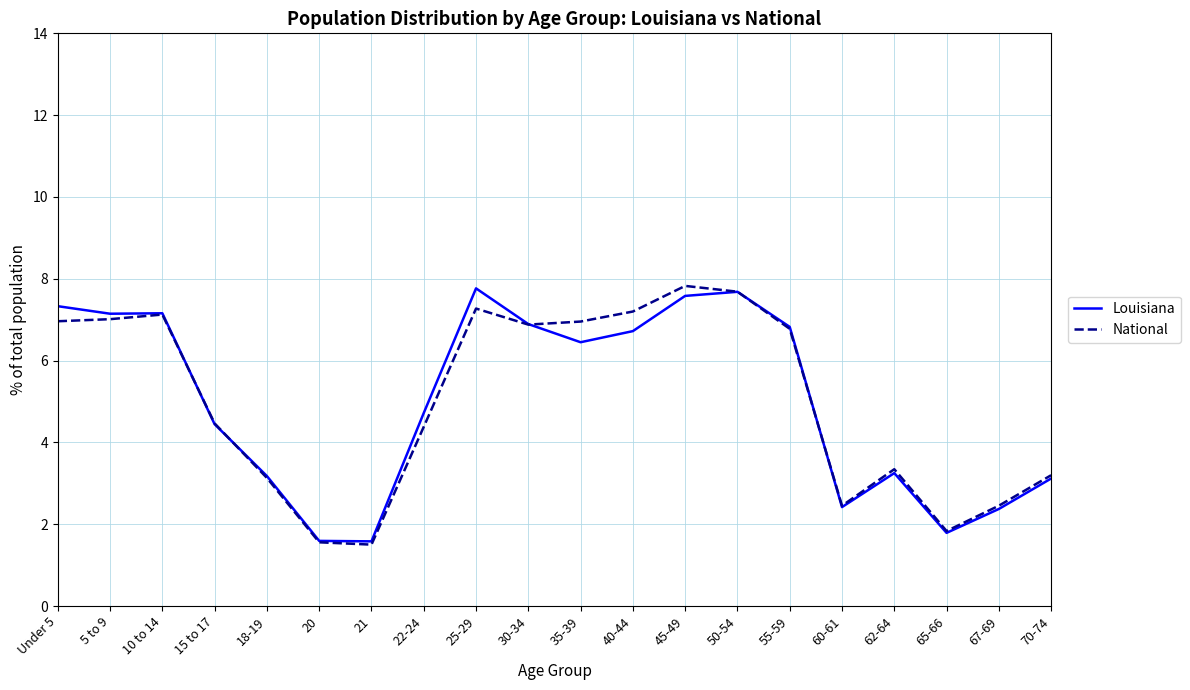

What is the sum of all National values?

100.0